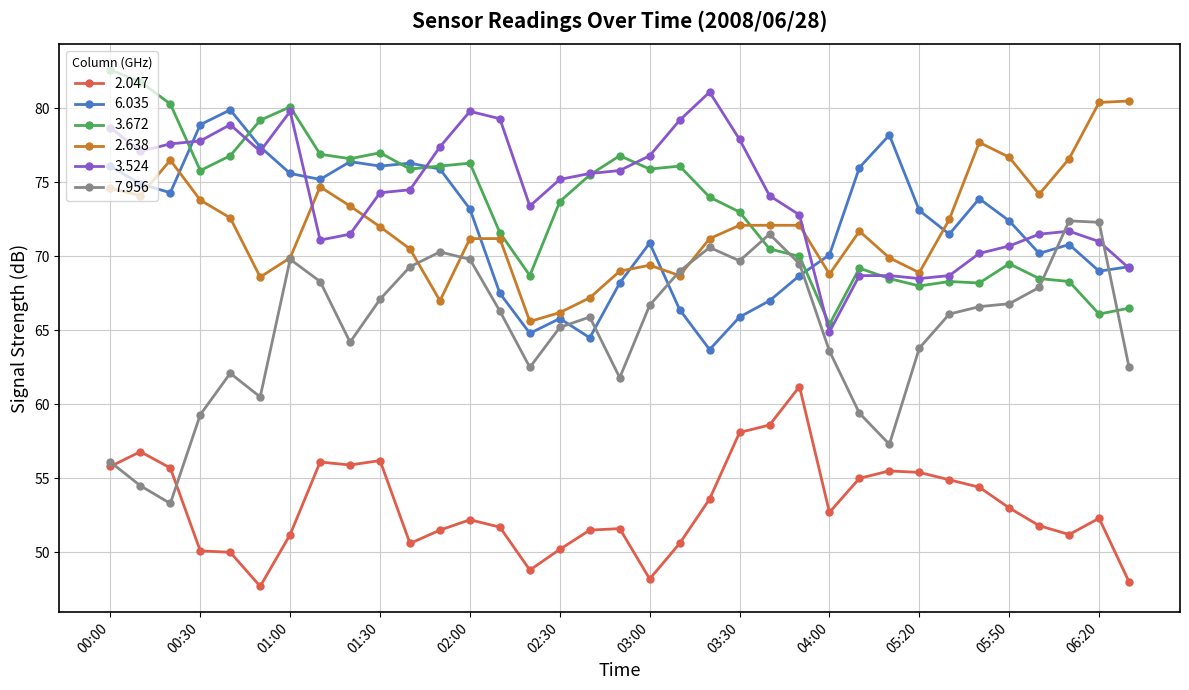

What is the value of the 2.047 point at the 14th from the left?

51.7